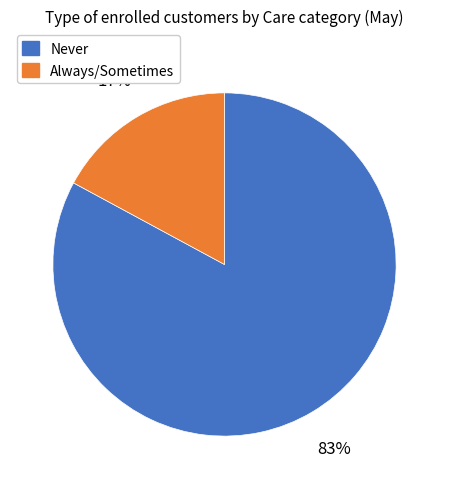

True or false: Never accounts for 30% of the total.

False